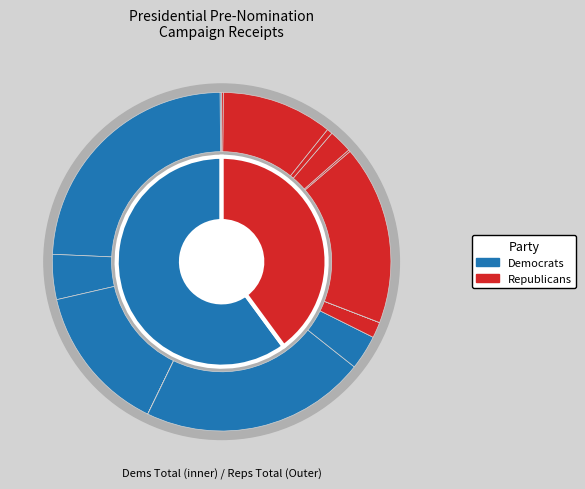

Between Tancredo and Paul, which is larger?

Tancredo